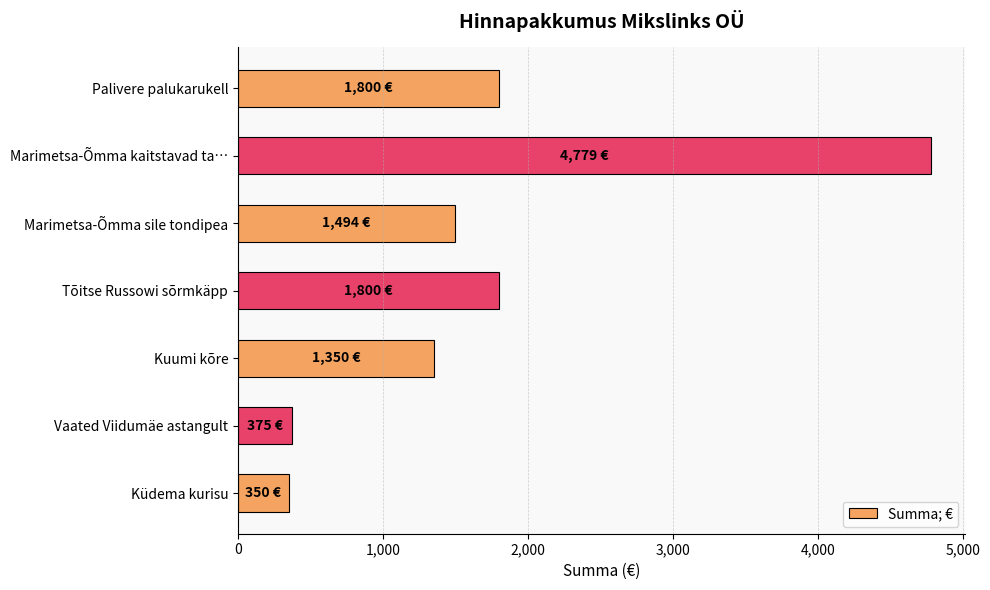

What is the ratio of the value at Marimetsa-Õmma kaitstavad ta… to the value at Tõitse Russowi sõrmkäpp?

2.7